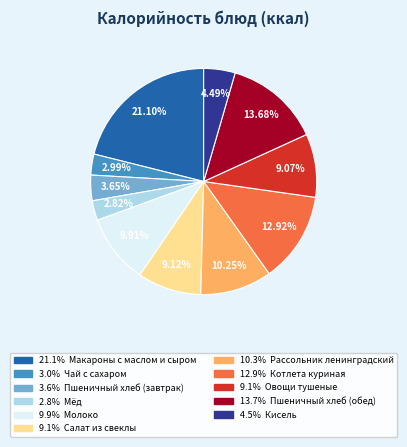

How many segments does this pie chart have?

11